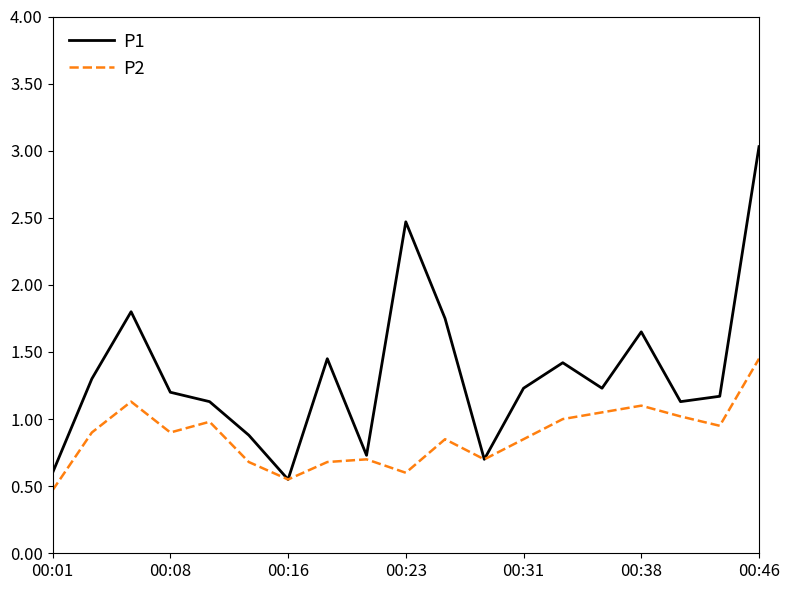

Which series has the widest spread of values?

P1